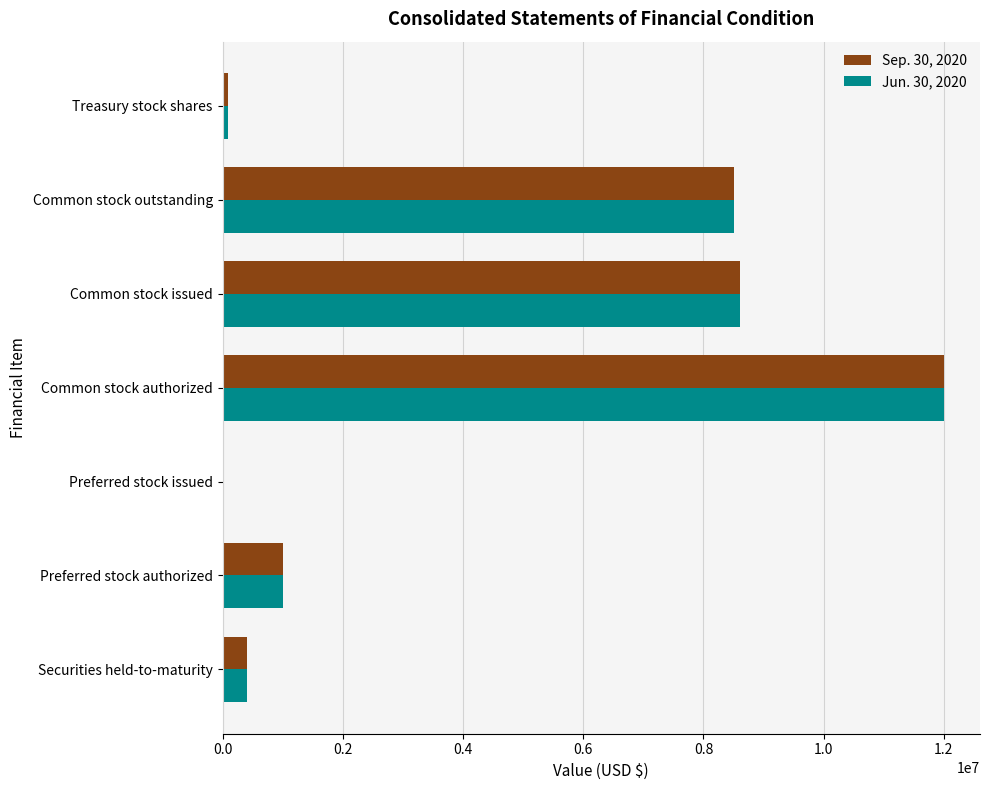

The value of Jun. 30, 2020 at Common stock authorized is 12000000. True or false?

True